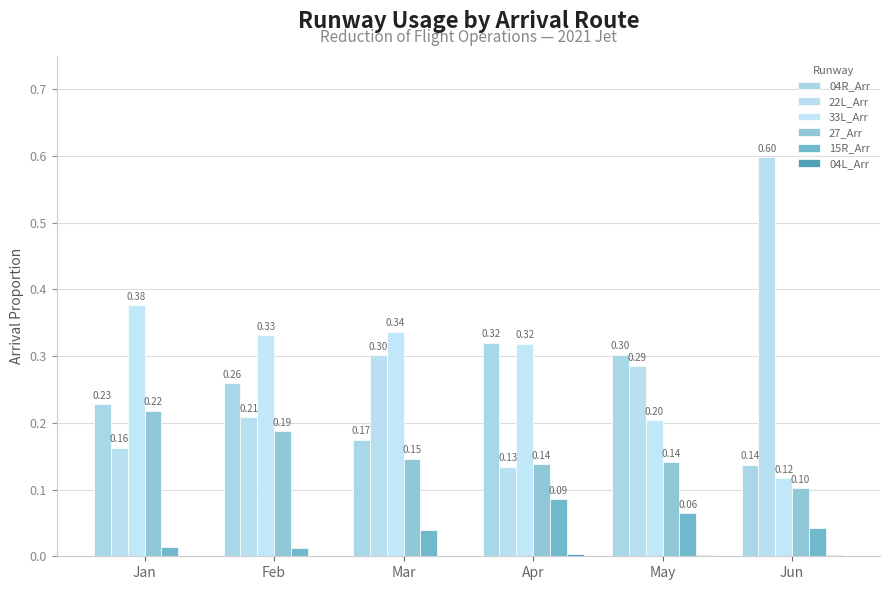

At which category is the sum across all series the highest?

Jan